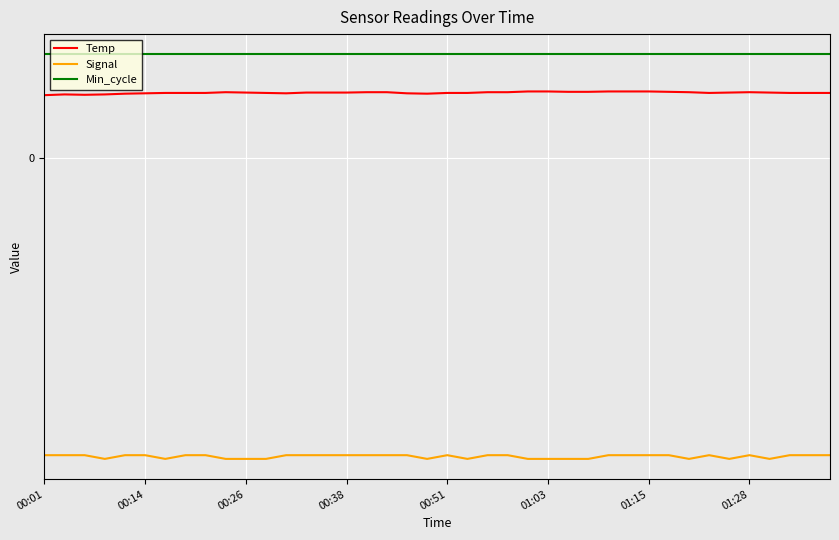

Reading left to right, list all the values displayed in this chart.

Temp: 17.0	17.2	17.1	17.2	17.4	17.5	17.6	17.6	17.6	17.8	17.7	17.6	17.5	17.7	17.7	17.7	17.8	17.8	17.5	17.4	17.6	17.6	17.8	17.8	18.0	18.0	17.9	17.9	18.0	18.0	18.0	17.9	17.8	17.6	17.7	17.8	17.7	17.6	17.6	17.6
Signal: -80.0	-80.0	-80.0	-81.0	-80.0	-80.0	-81.0	-80.0	-80.0	-81.0	-81.0	-81.0	-80.0	-80.0	-80.0	-80.0	-80.0	-80.0	-80.0	-81.0	-80.0	-81.0	-80.0	-80.0	-81.0	-81.0	-81.0	-81.0	-80.0	-80.0	-80.0	-80.0	-81.0	-80.0	-81.0	-80.0	-81.0	-80.0	-80.0	-80.0
Min_cycle: 28.0	28.0	28.0	28.0	28.0	28.0	28.0	28.0	28.0	28.0	28.0	28.0	28.0	28.0	28.0	28.0	28.0	28.0	28.0	28.0	28.0	28.0	28.0	28.0	28.0	28.0	28.0	28.0	28.0	28.0	28.0	28.0	28.0	28.0	28.0	28.0	28.0	28.0	28.0	28.0